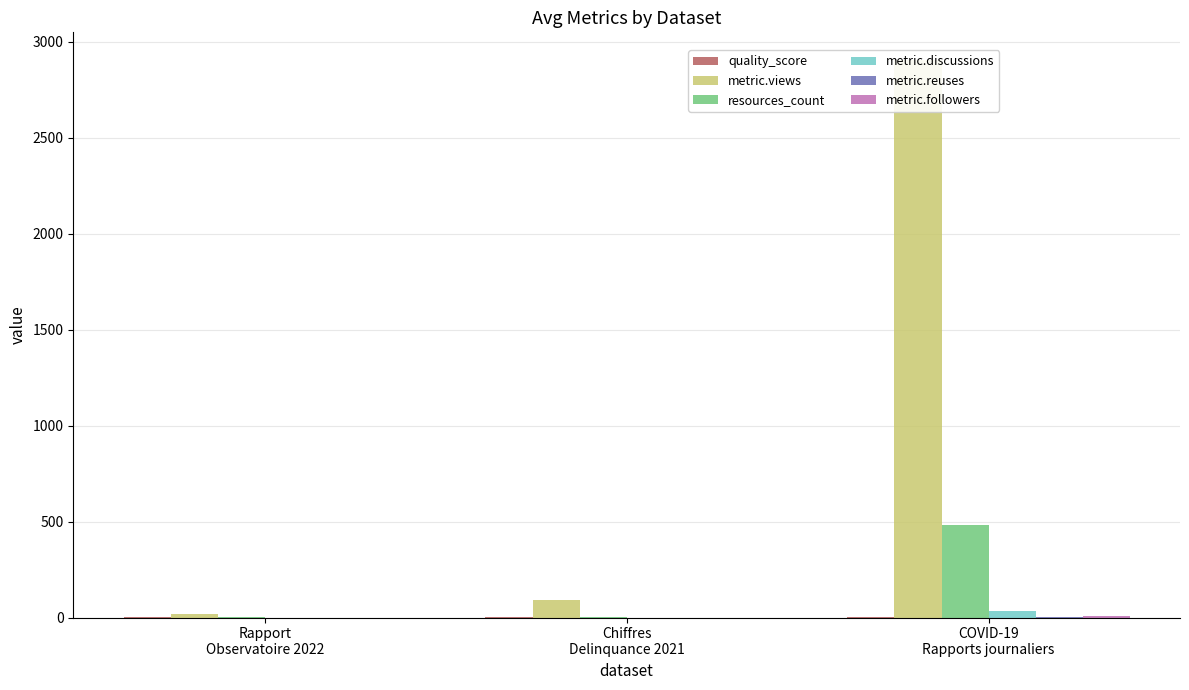

What is the sum of all metric.reuses values?

2.0